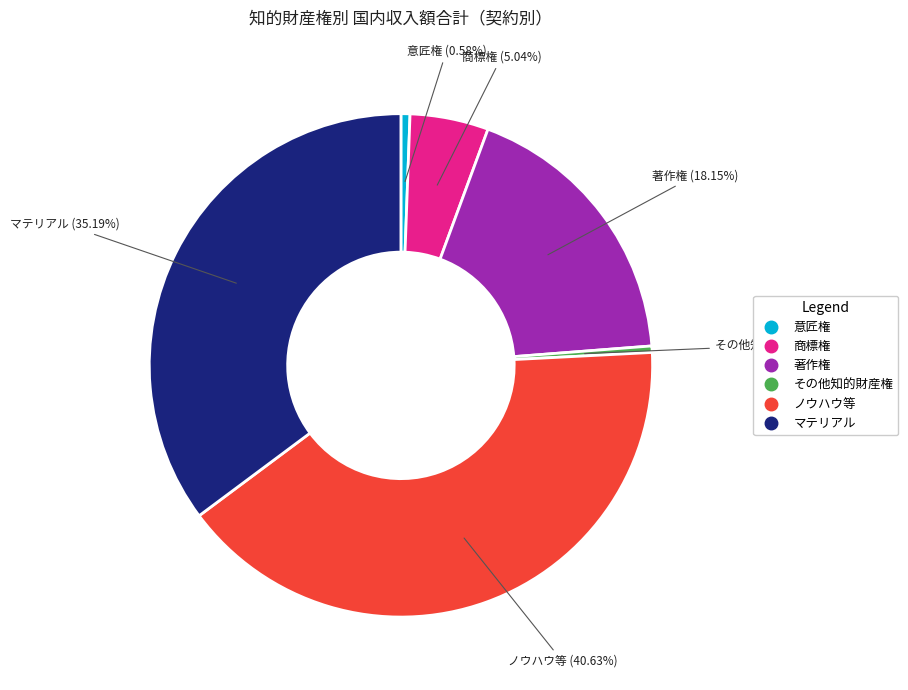

Between その他知的財産権 and 著作権, which is larger?

著作権